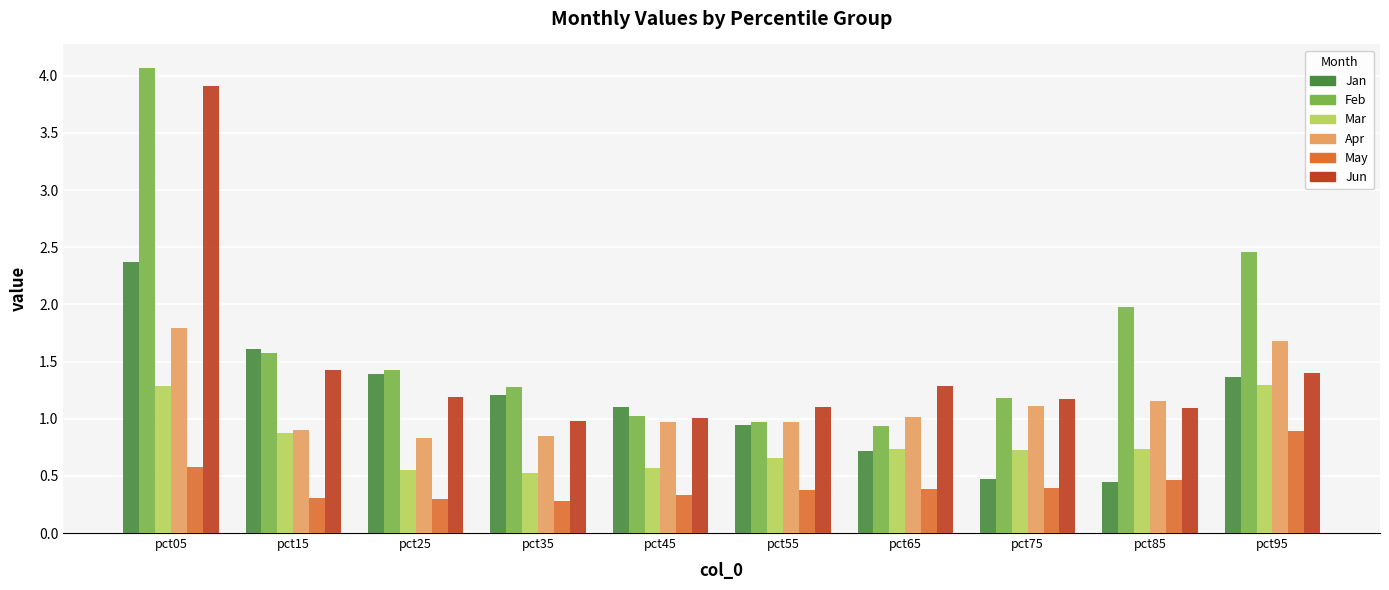

What is the sum of all Jun values?

14.6